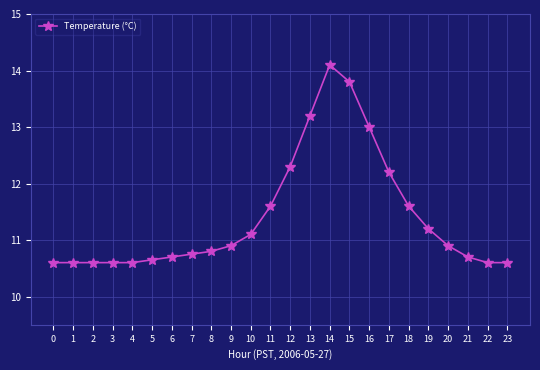

Where is the data nearest to the value 12?

17